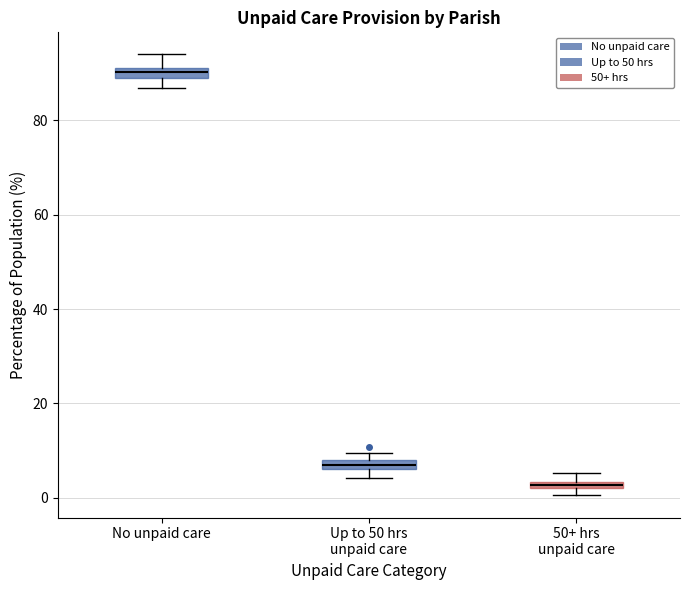

Which box's median line is the lowest?

50+ hrs unpaid care